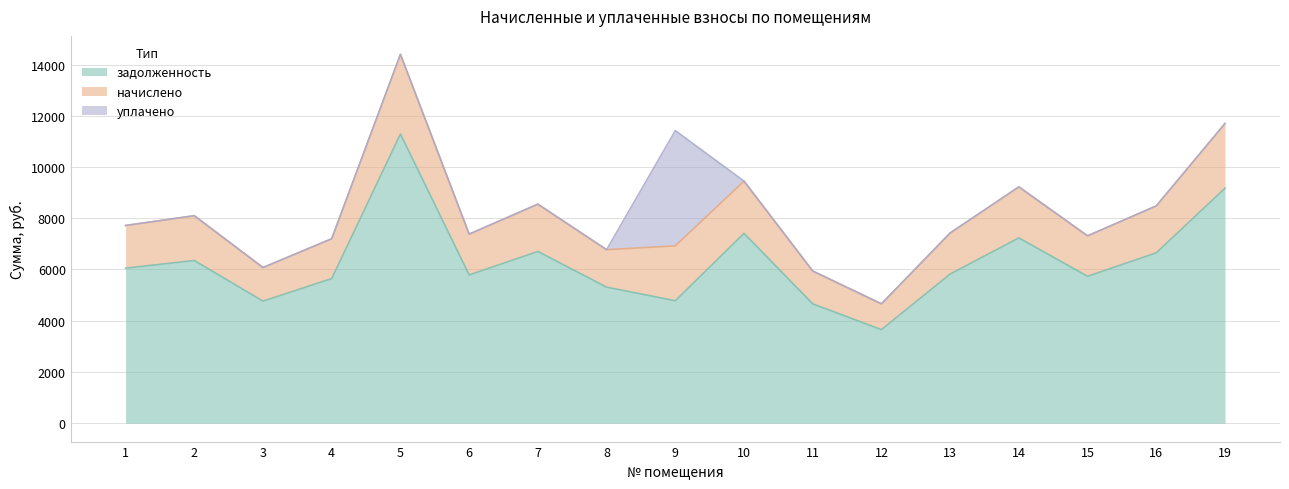

What is the minimum value shown in the chart?

3651.5